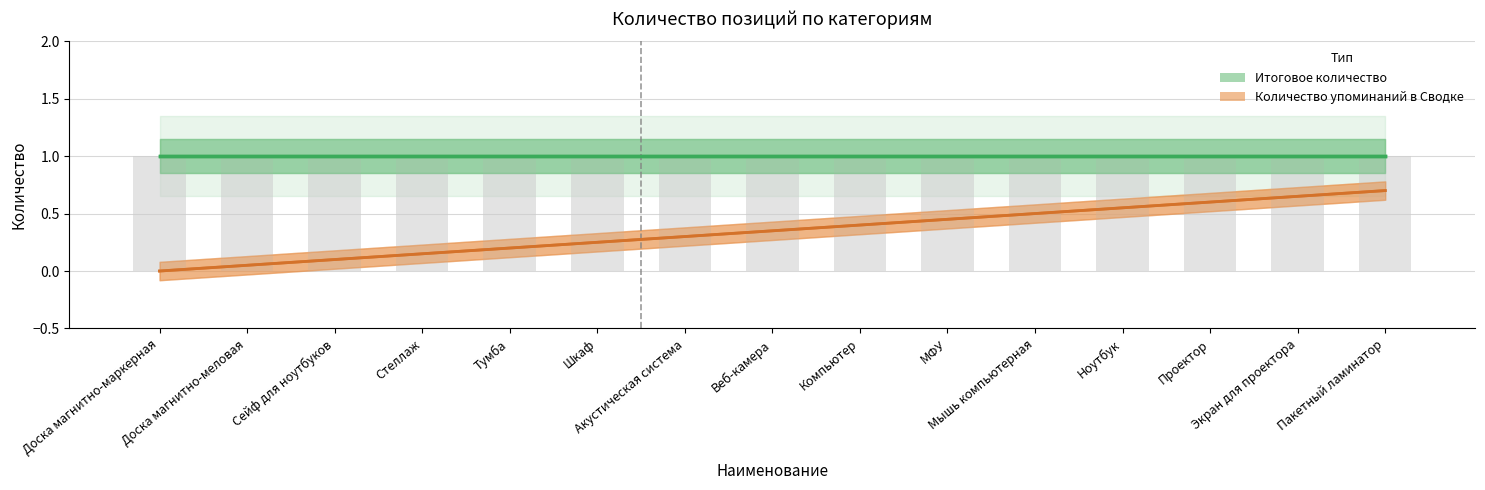

How many distinct data groups are displayed?

2